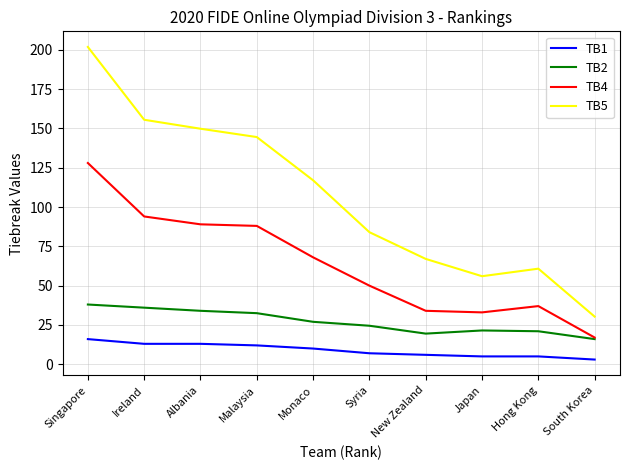

True or false: TB1 and TB4 cross at least once.

False